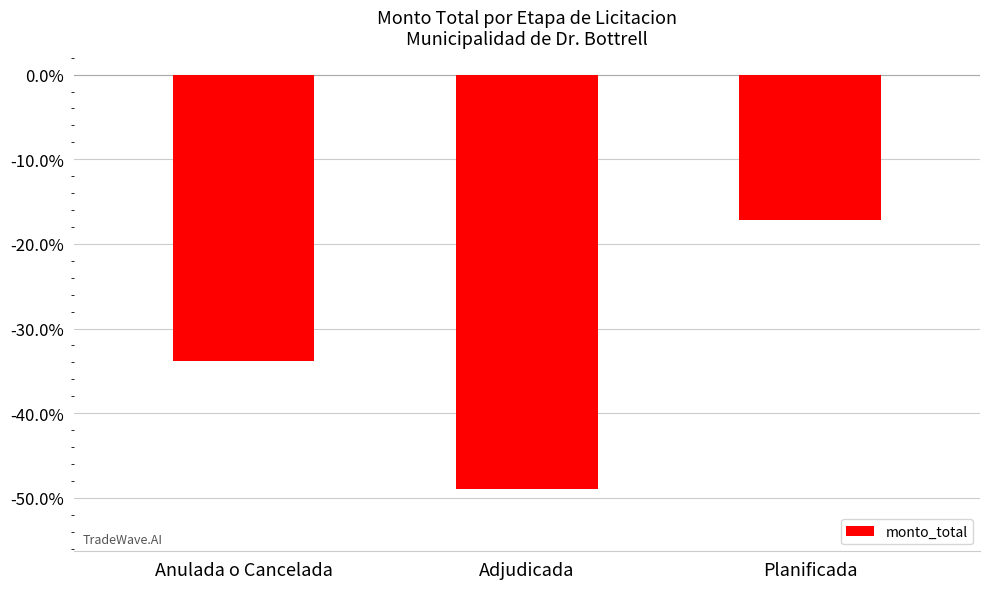

How many data points are above -33?

1